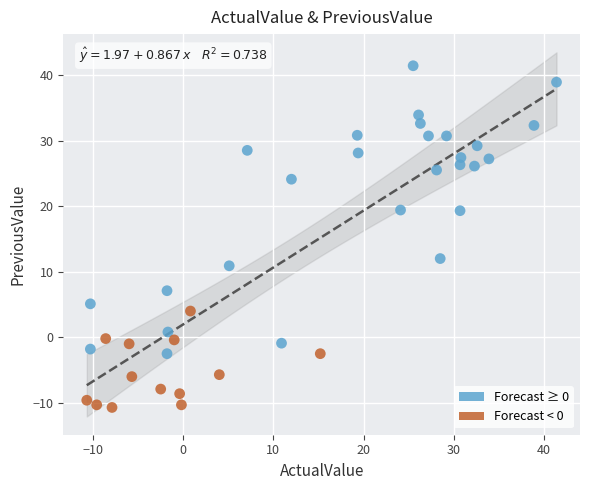

Which series reaches the minimum Y coordinate?

Forecast < 0